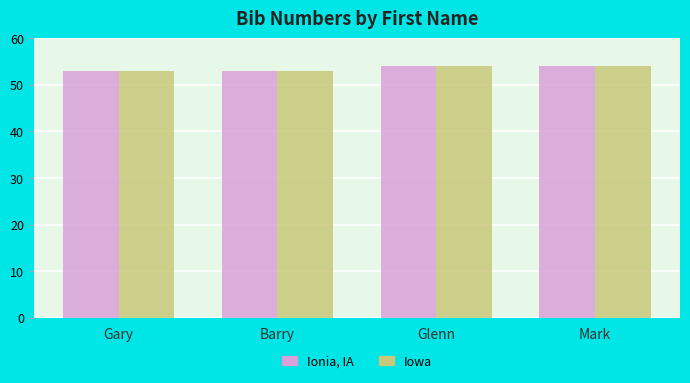

Does the chart contain stacked bars?

No